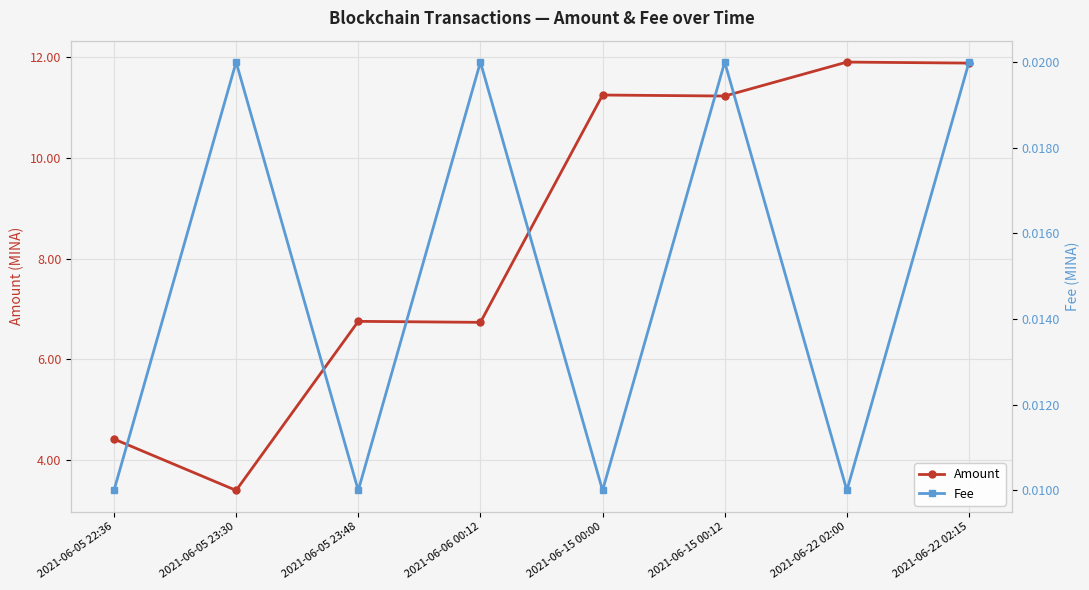

Which has a higher value, 2021-06-05 23:30 or 2021-06-22 02:00?

2021-06-22 02:00